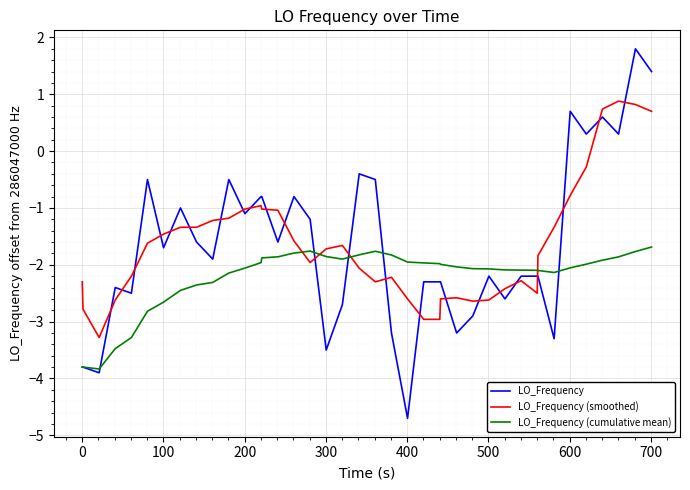

Which series has the largest range (max minus min)?

LO_Frequency